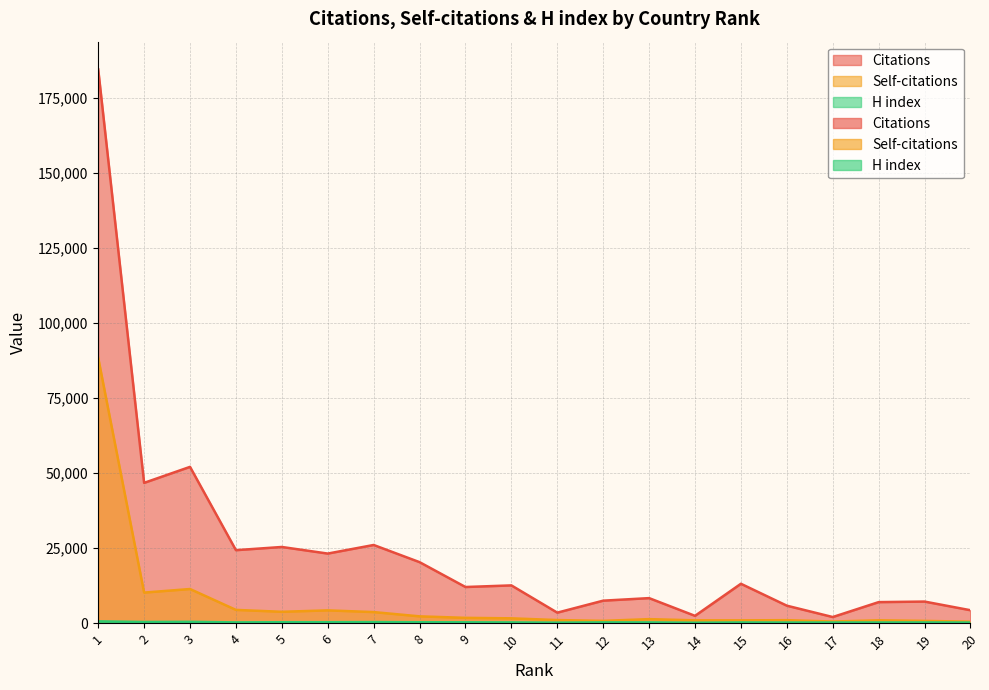

What is the spread (max minus min) of values at 11?

3331